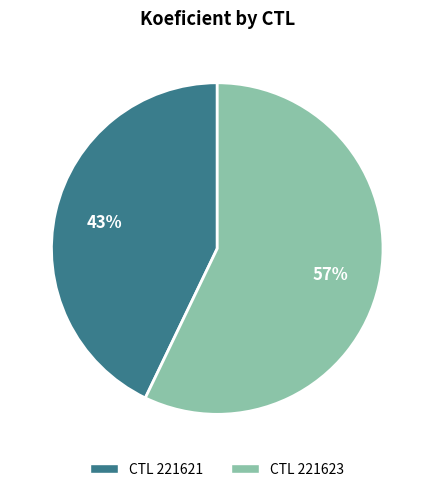

Do CTL 221623 and CTL 221621 together represent more than half of the pie?

Yes